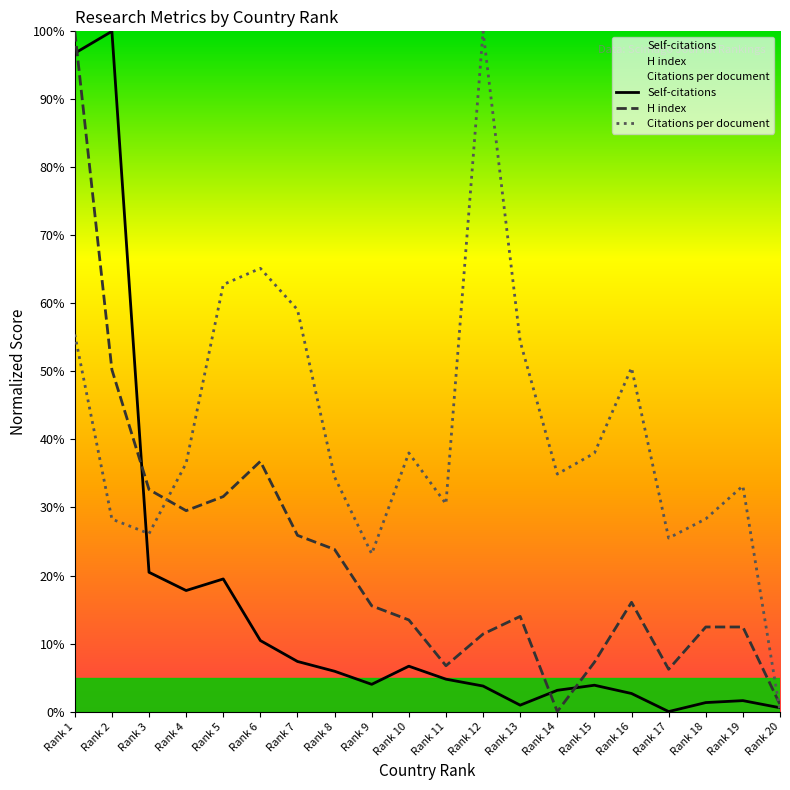

Rank the series by their maximum value, from highest to lowest.

Self-citations, H index, Citations per document